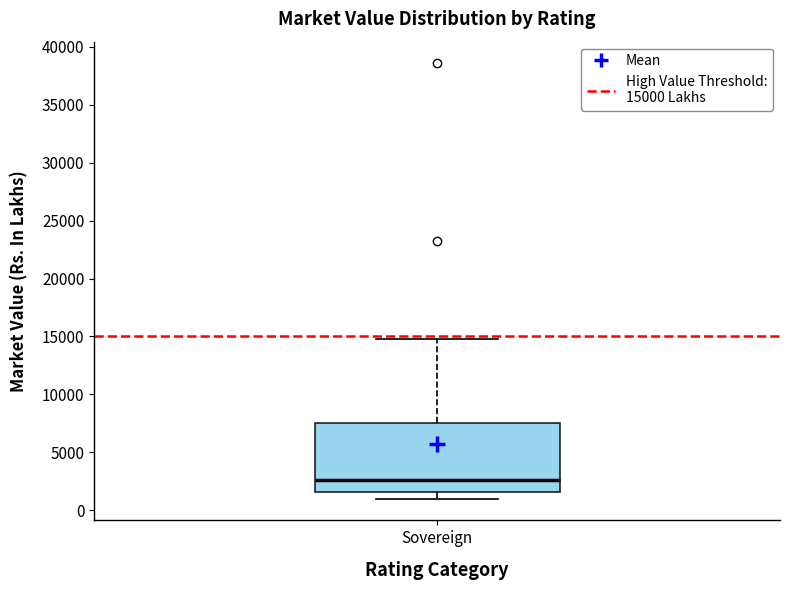

Transcribe this box plot: give where the median line is, the range the box spans, and where the two whiskers end, as read against the y-axis. The values are not printed on the chart, so give them approximately, as read against the axis.

median 2500, box 1500 to 7500, whiskers 1000 to 14500